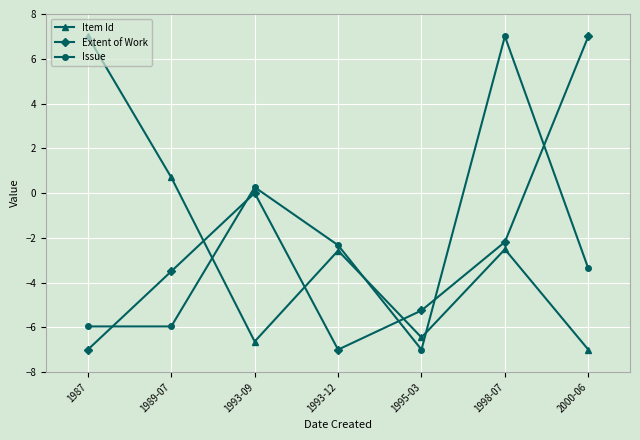

True or false: Item Id has a value of -6.6 at 1993-09.

True